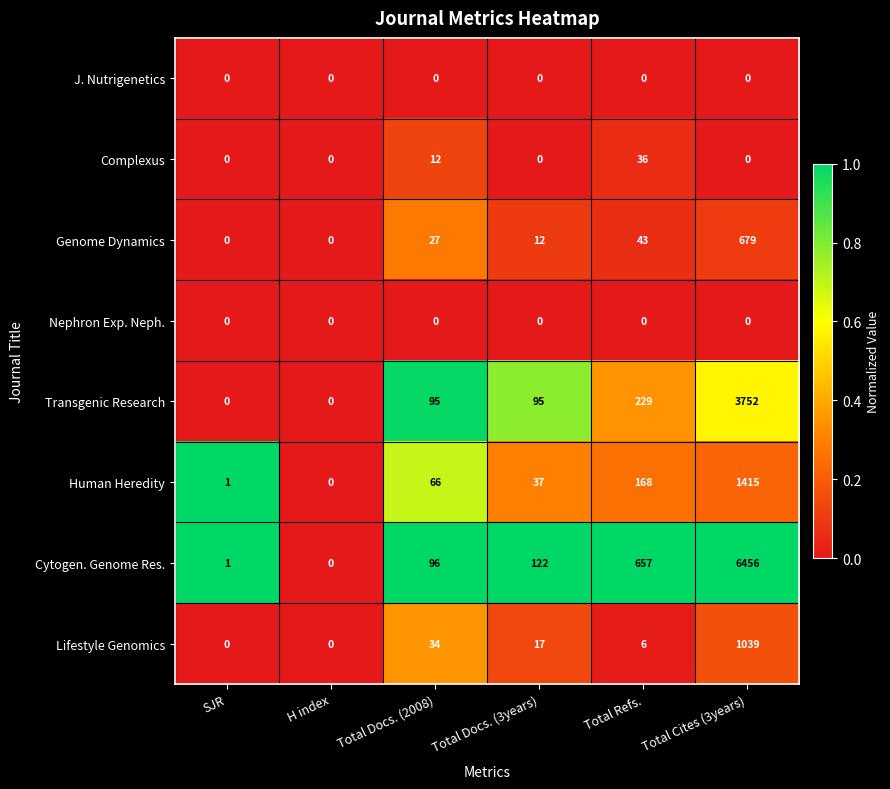

What is the greatest value displayed?

6456